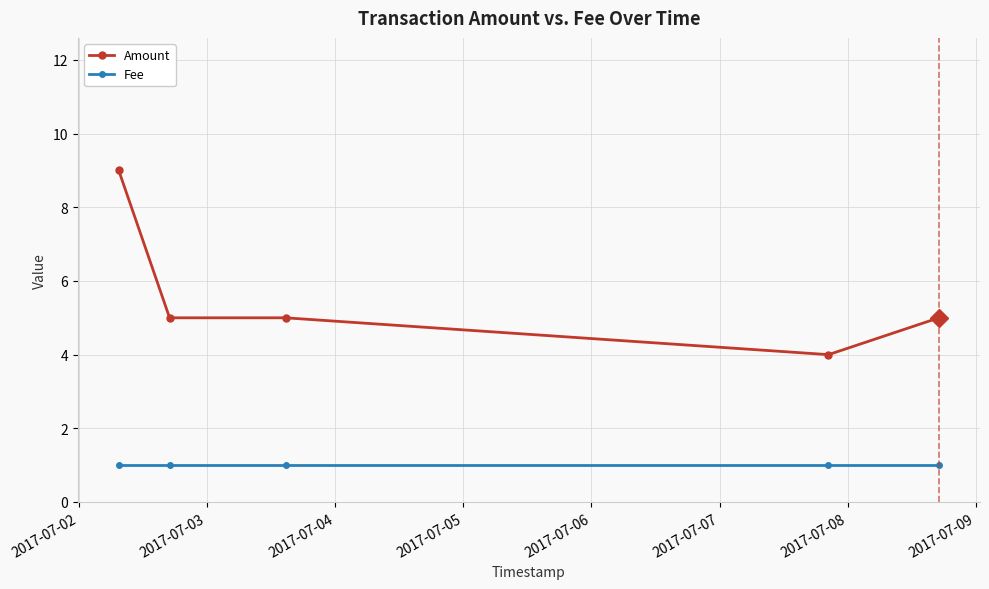

How many lines are shown in the chart?

2